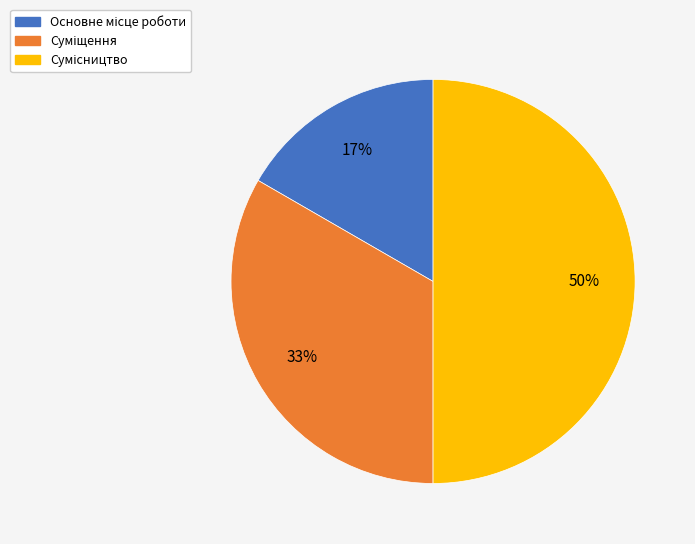

To the nearest percent, what is the average slice percentage?

33%